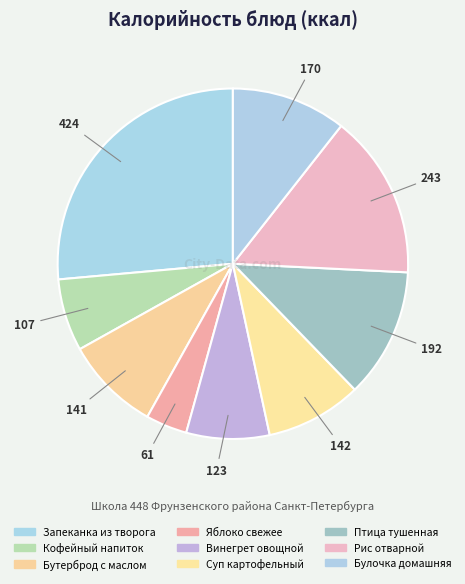

Which category has the smallest portion of the pie?

Яблоко свежее